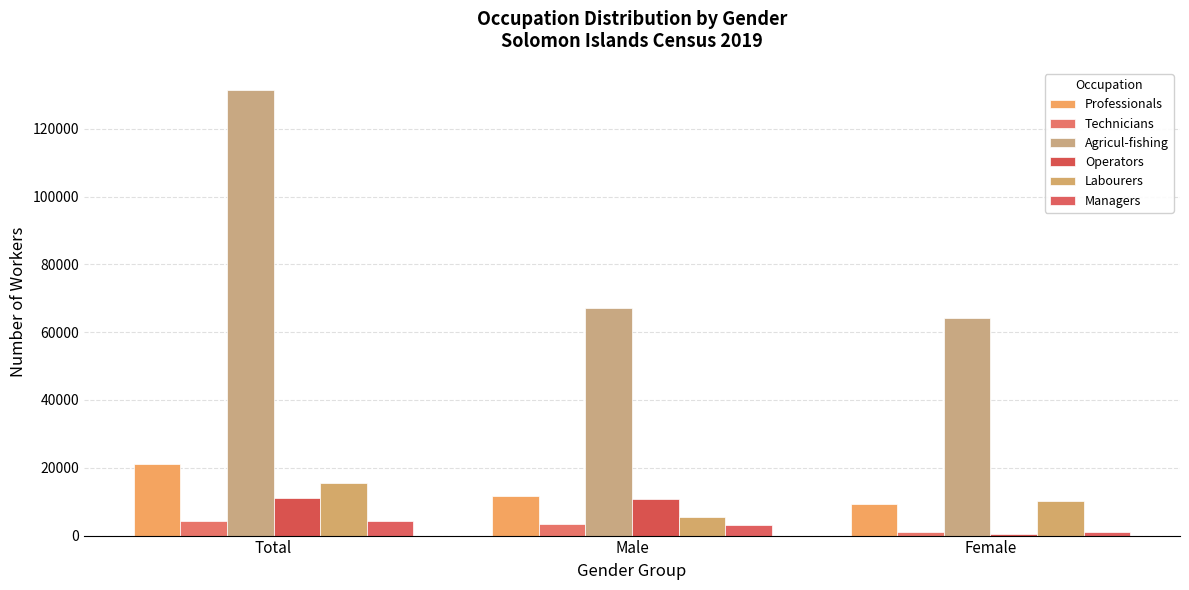

The value of Professionals at Total is 36674. True or false?

False